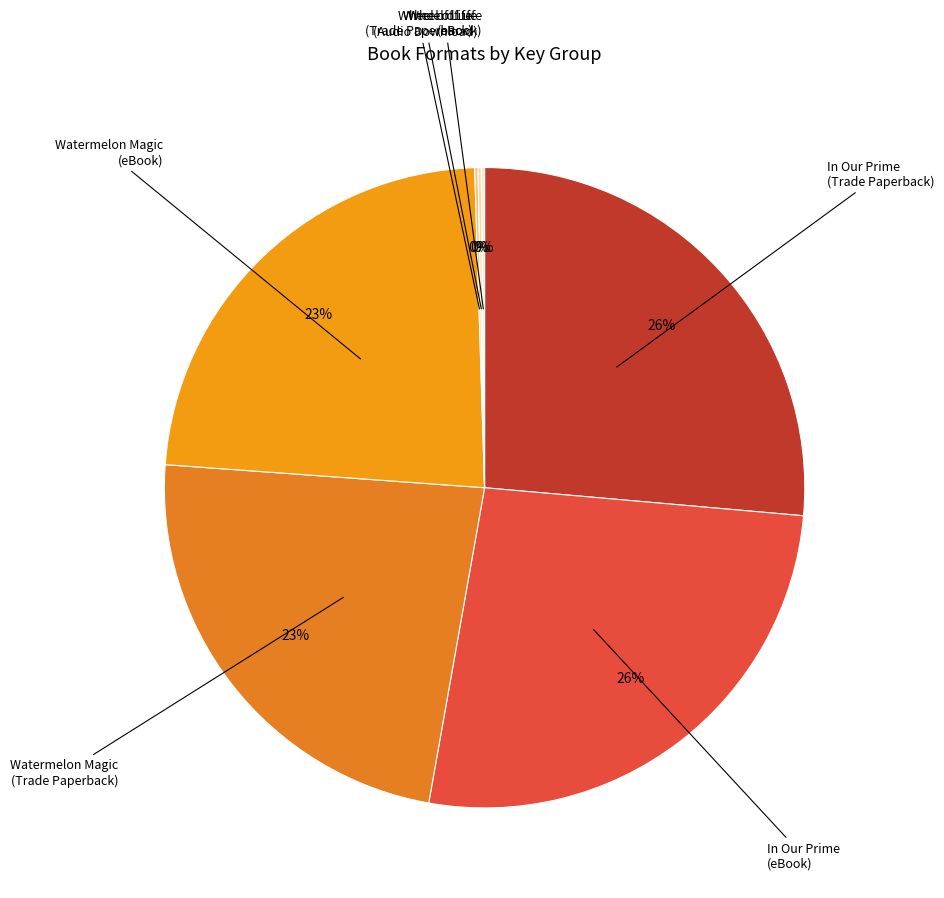

Approximately how many times larger is the value at Watermelon Magic (eBook) compared to In Our Prime (Trade Paperback)?

0.9